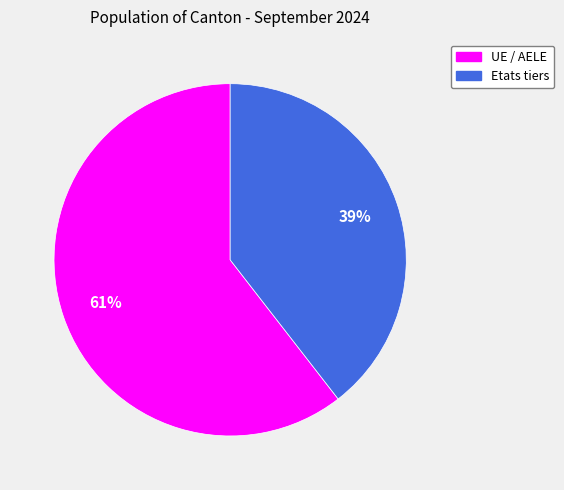

Which slice is the largest?

UE / AELE